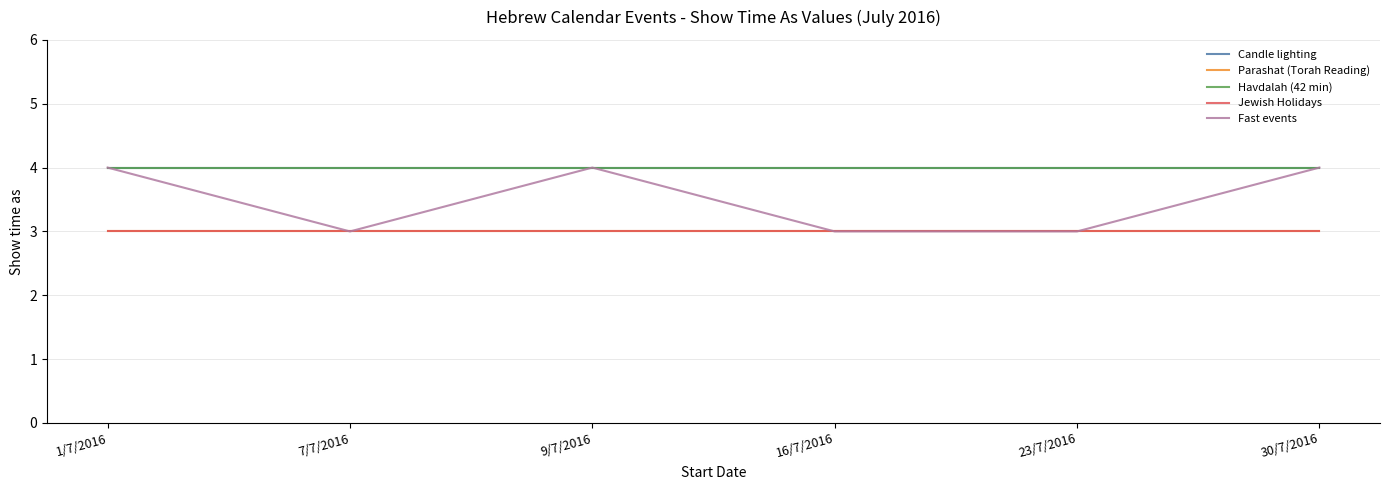

Does the chart have visible grid lines?

Yes